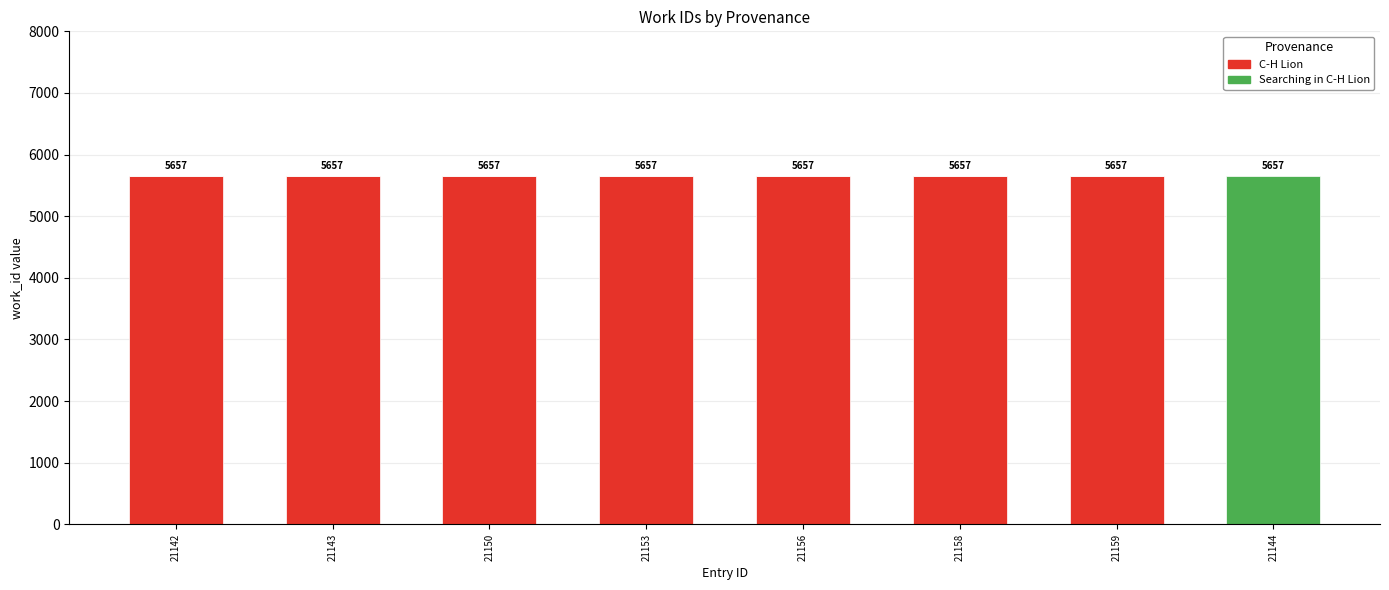

What is the total value across all series at 21143?

5657